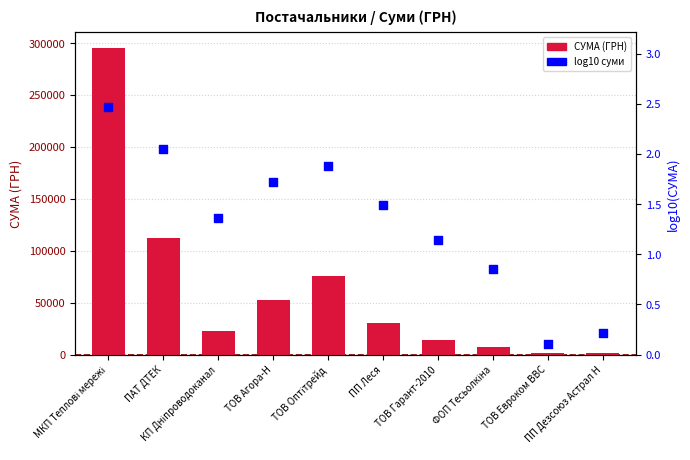

Is the value of log10 суми at ПП Леся greater than the value of СУМА (ГРН) at ТОВ Агора-Н?

No